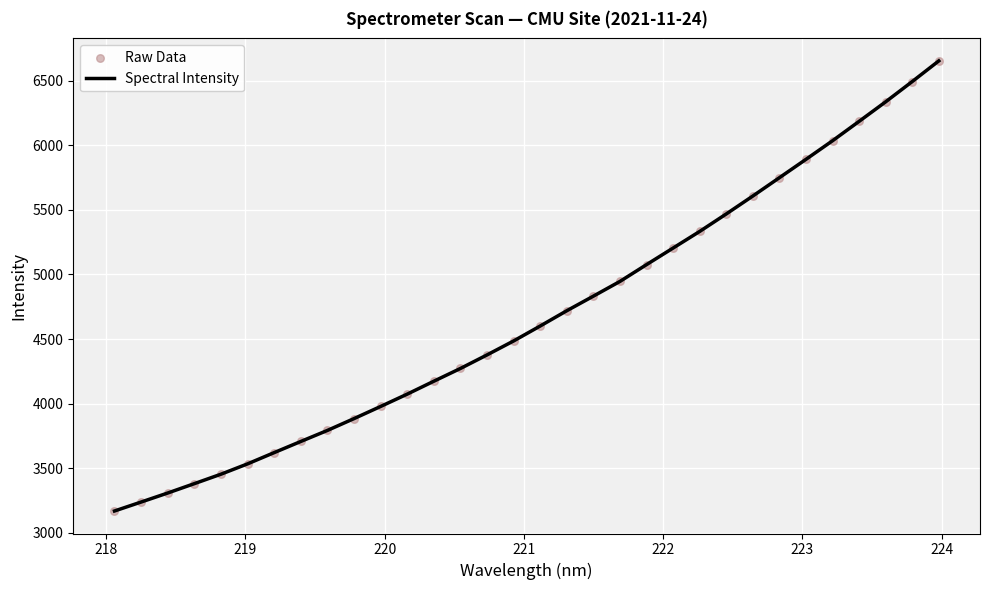

What is the smallest value displayed?

3169.4